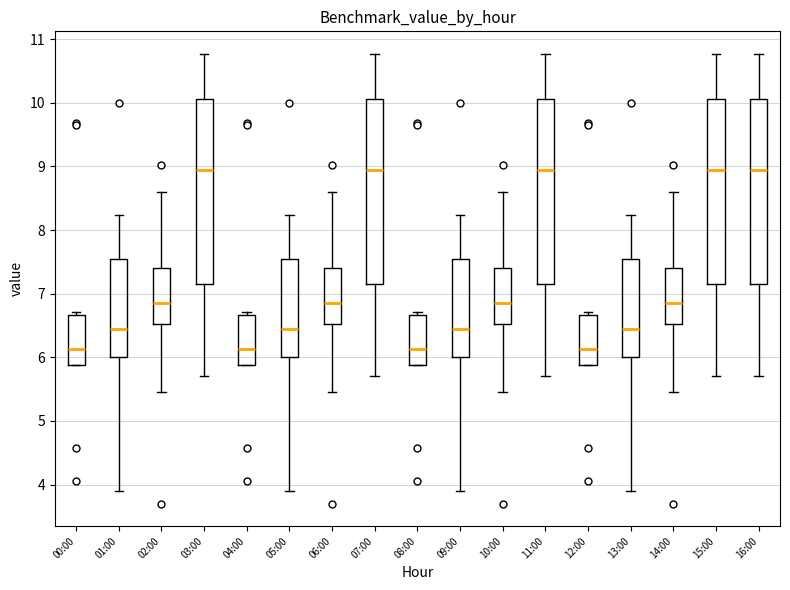

Reading left to right, transcribe this box plot: for each box, give where its median line is, the range the box spans, and where its two whiskers end, as read against the y-axis. The values are not printed on the chart, so give them approximately, as read against the axis.

00:00: median 6.1, box 5.9 to 6.7, whiskers 5.9 to 6.7 (just above the box's upper edge)
01:00: median 6.4, box 6.0 to 7.5, whiskers 3.9 to 8.2
02:00: median 6.9, box 6.5 to 7.4, whiskers 5.5 to 8.6
03:00: median 8.9, box 7.1 to 10.1, whiskers 5.7 to 10.8
04:00: median 6.1, box 5.9 to 6.7, whiskers 5.9 to 6.7 (just above the box's upper edge)
05:00: median 6.4, box 6.0 to 7.5, whiskers 3.9 to 8.2
06:00: median 6.9, box 6.5 to 7.4, whiskers 5.5 to 8.6
07:00: median 8.9, box 7.1 to 10.1, whiskers 5.7 to 10.8
08:00: median 6.1, box 5.9 to 6.7, whiskers 5.9 to 6.7 (just above the box's upper edge)
09:00: median 6.4, box 6.0 to 7.5, whiskers 3.9 to 8.2
10:00: median 6.9, box 6.5 to 7.4, whiskers 5.5 to 8.6
11:00: median 8.9, box 7.1 to 10.1, whiskers 5.7 to 10.8
12:00: median 6.1, box 5.9 to 6.7, whiskers 5.9 to 6.7 (just above the box's upper edge)
13:00: median 6.4, box 6.0 to 7.5, whiskers 3.9 to 8.2
14:00: median 6.9, box 6.5 to 7.4, whiskers 5.5 to 8.6
15:00: median 8.9, box 7.1 to 10.1, whiskers 5.7 to 10.8
16:00: median 8.9, box 7.1 to 10.1, whiskers 5.7 to 10.8